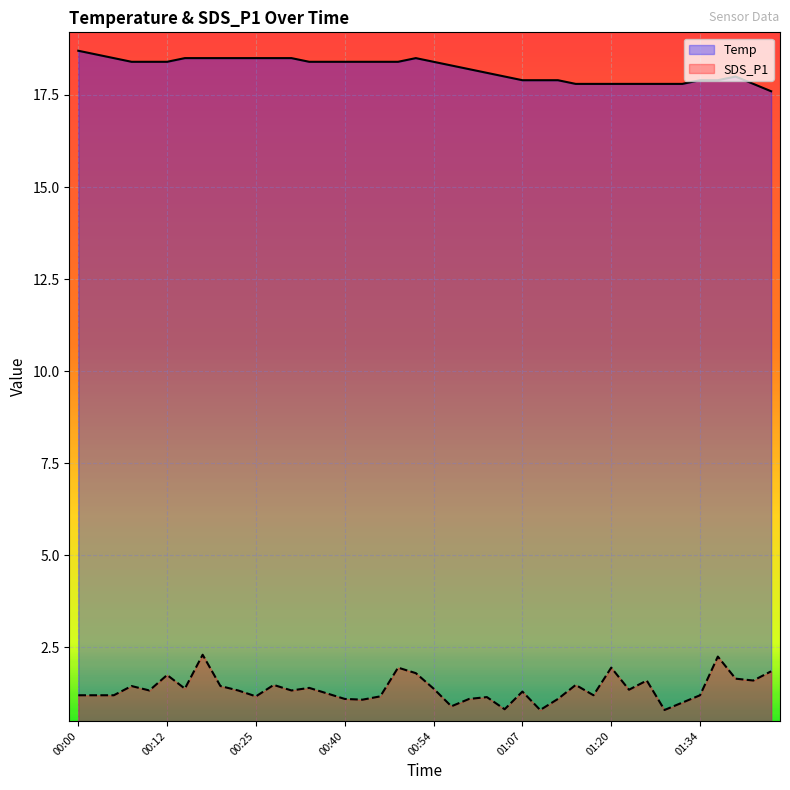

What is the label of the 15th point from the right?

01:07